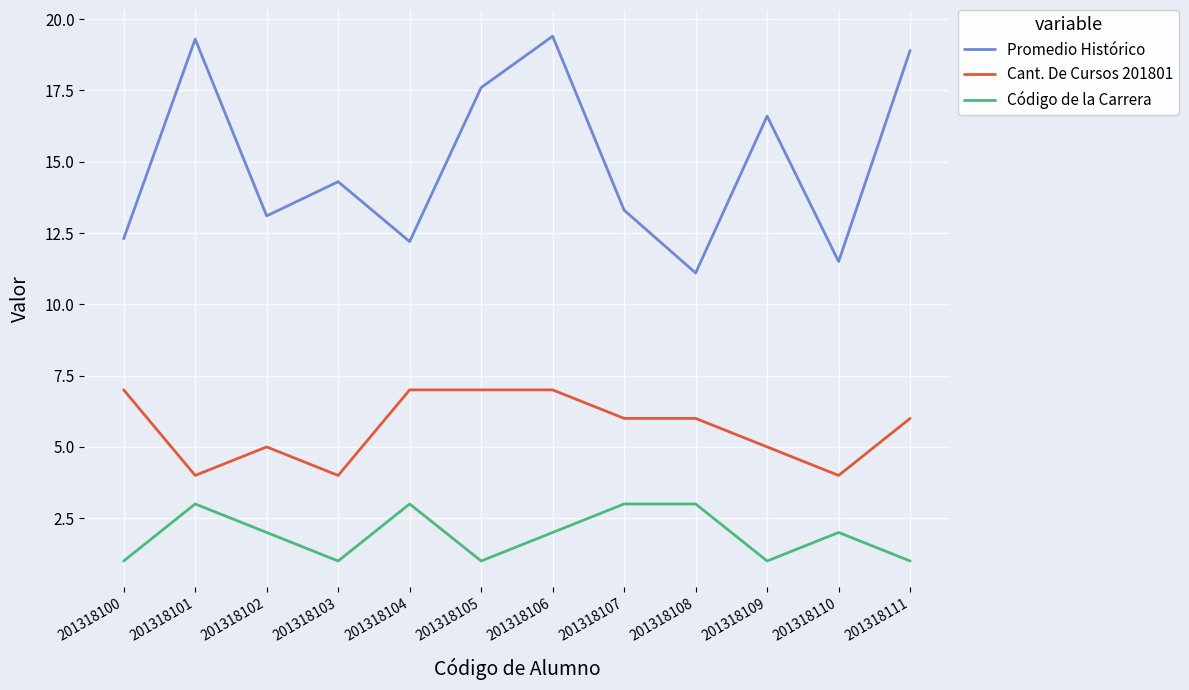

In Código de la Carrera, how many points are lower than both neighbors (excluding endpoints)?

3